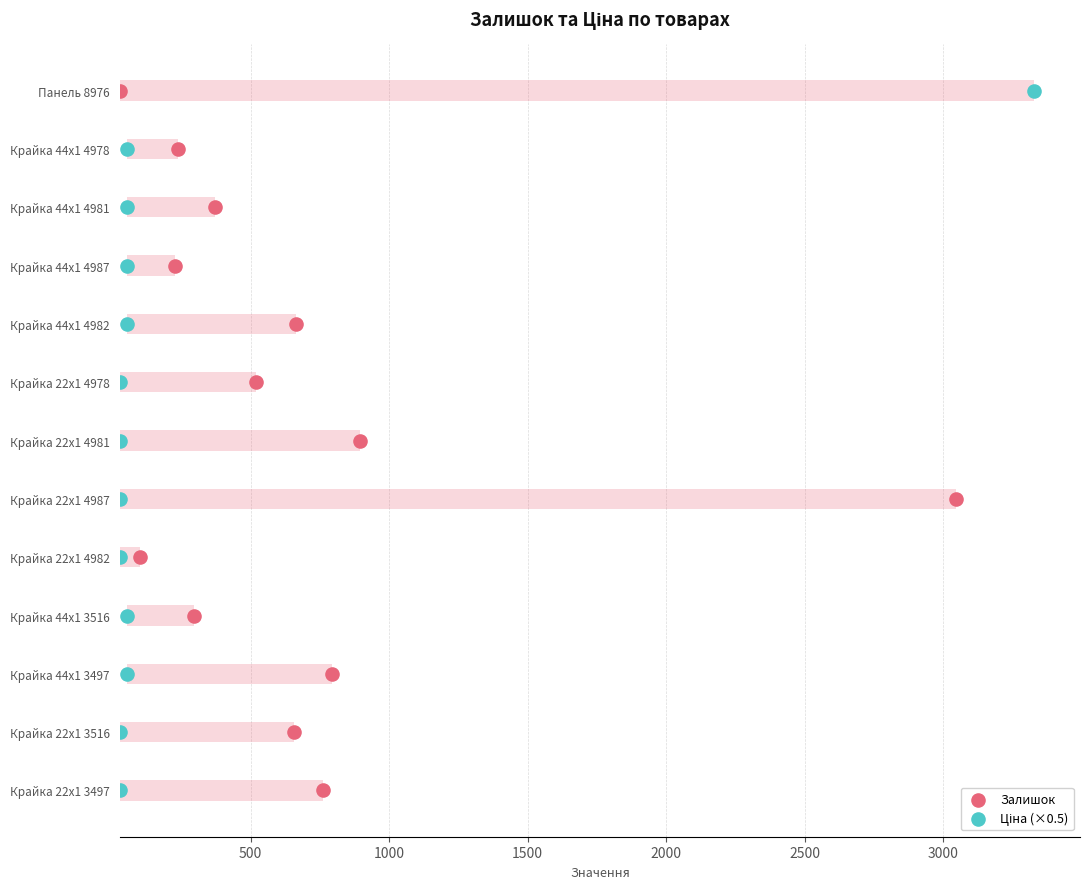

Which series reaches the minimum Y coordinate?

Залишок